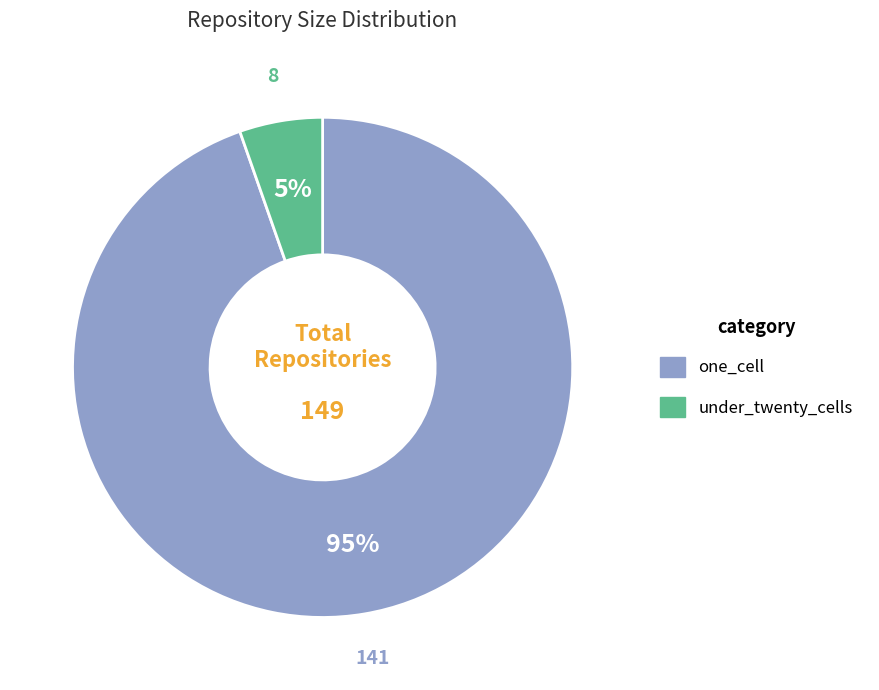

Is there a majority slice in this chart?

Yes